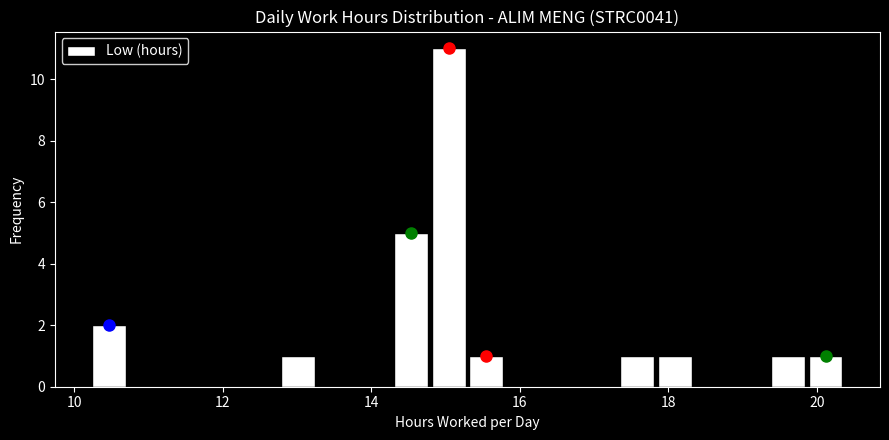

Read against the x-axis, roughly where is the centre of the tallest bar?

15.0